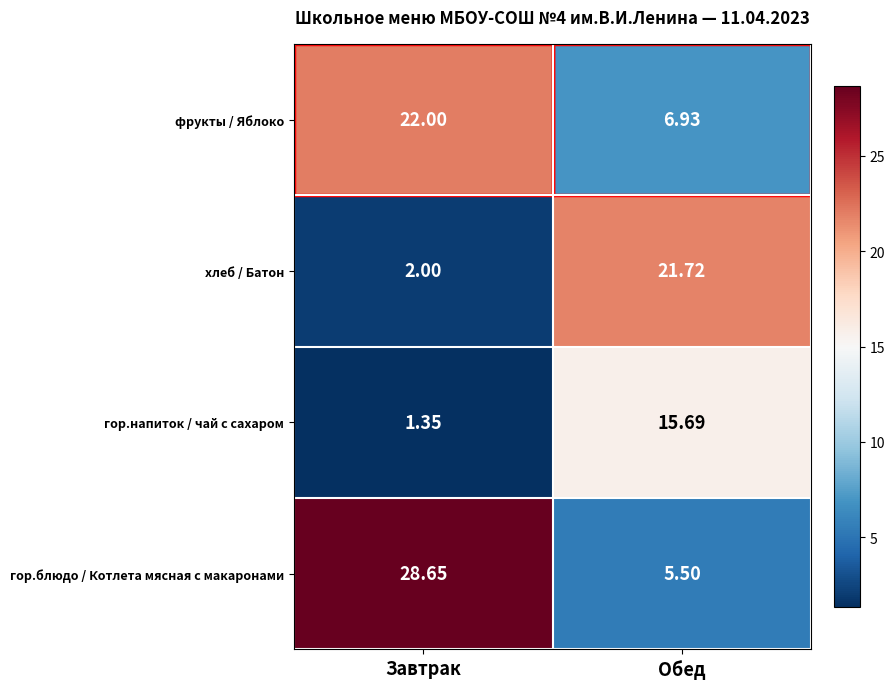

Which series has the largest range (max minus min)?

гор.блюдо / Котлета мясная с макаронами